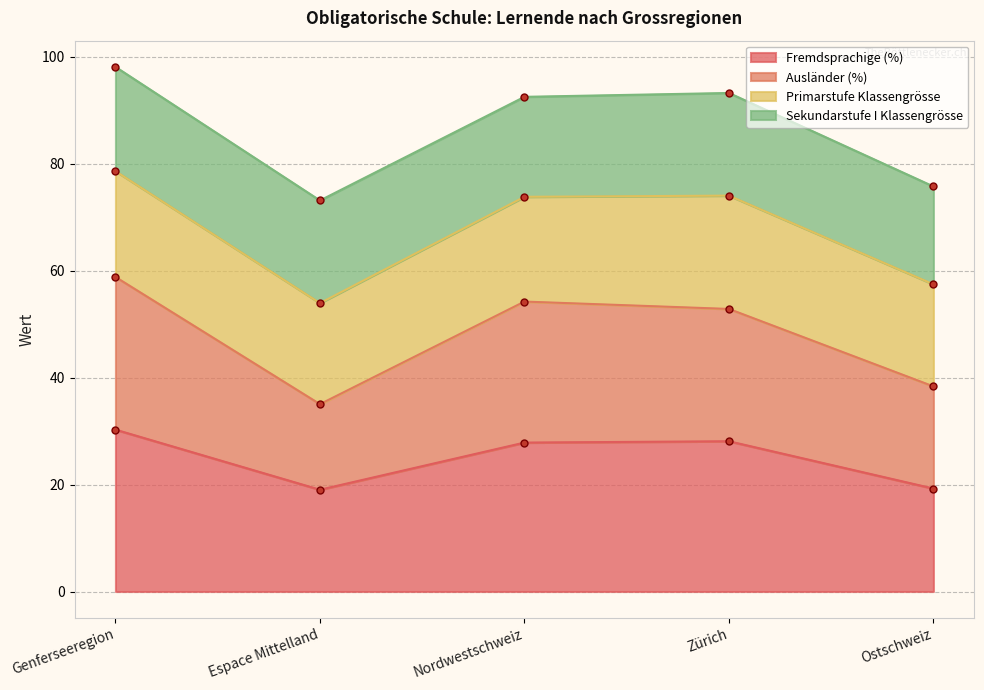

The value of Fremdsprachige (%) at Genferseeregion is 19.9. True or false?

False